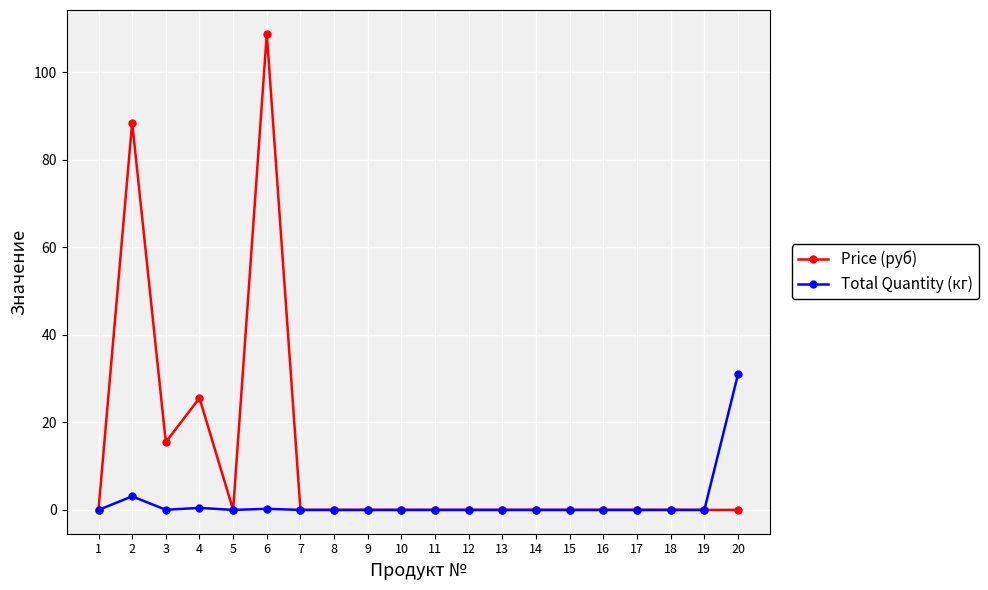

Does the chart display data point markers on the line(s)?

Yes